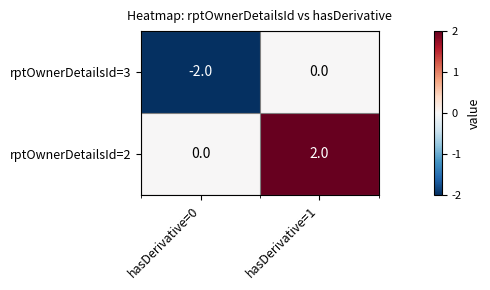

The rptOwnerDetailsId=3 series shows 1 at hasDerivative=1. True or false?

False